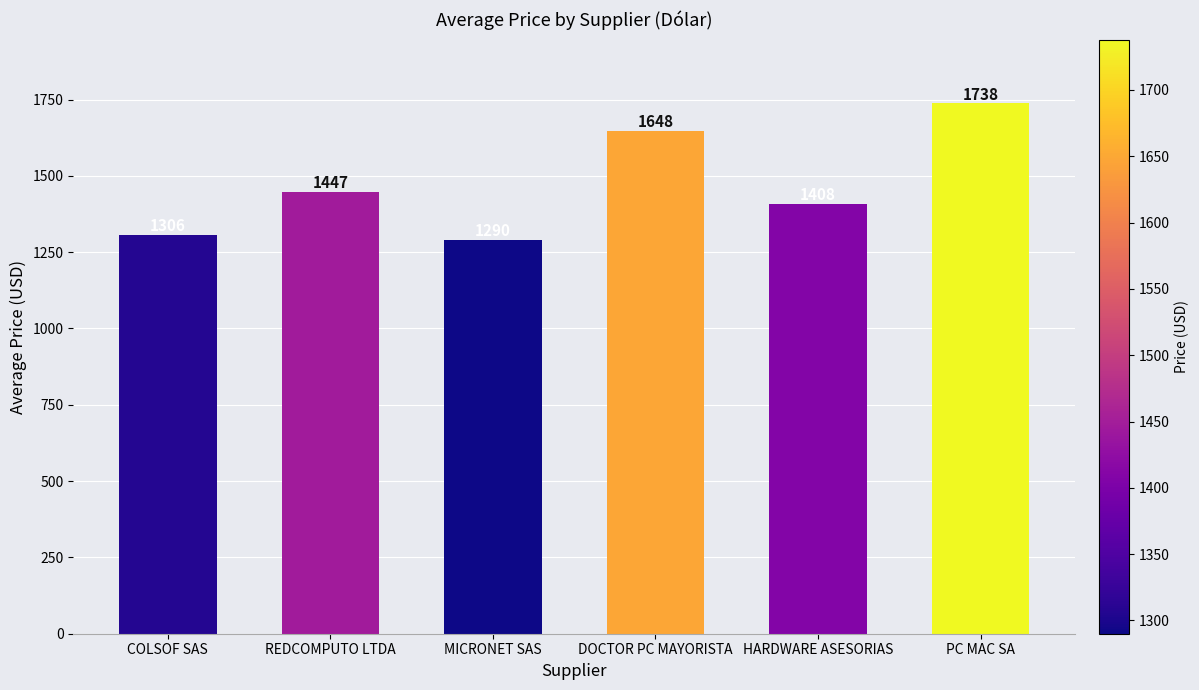

What position from the right is MICRONET SAS?

4